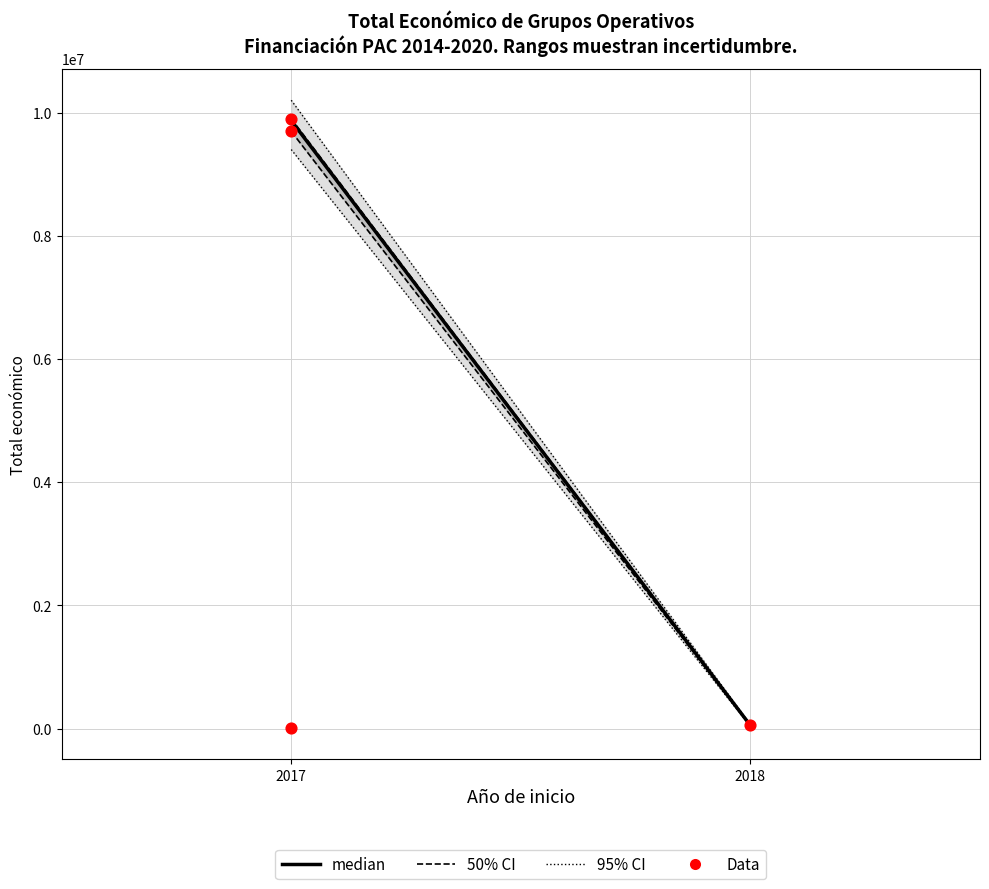

What Y value in the scatter plot is closest to 4955096?

9695285